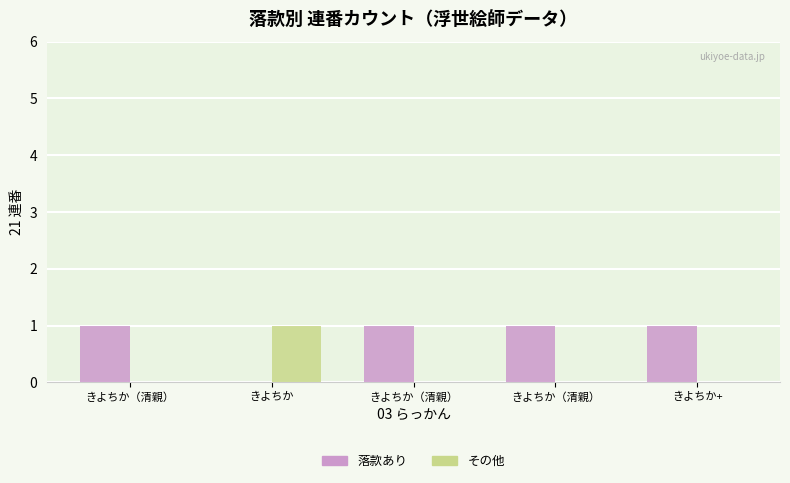

What are all the series names shown in the legend?

落款あり, その他